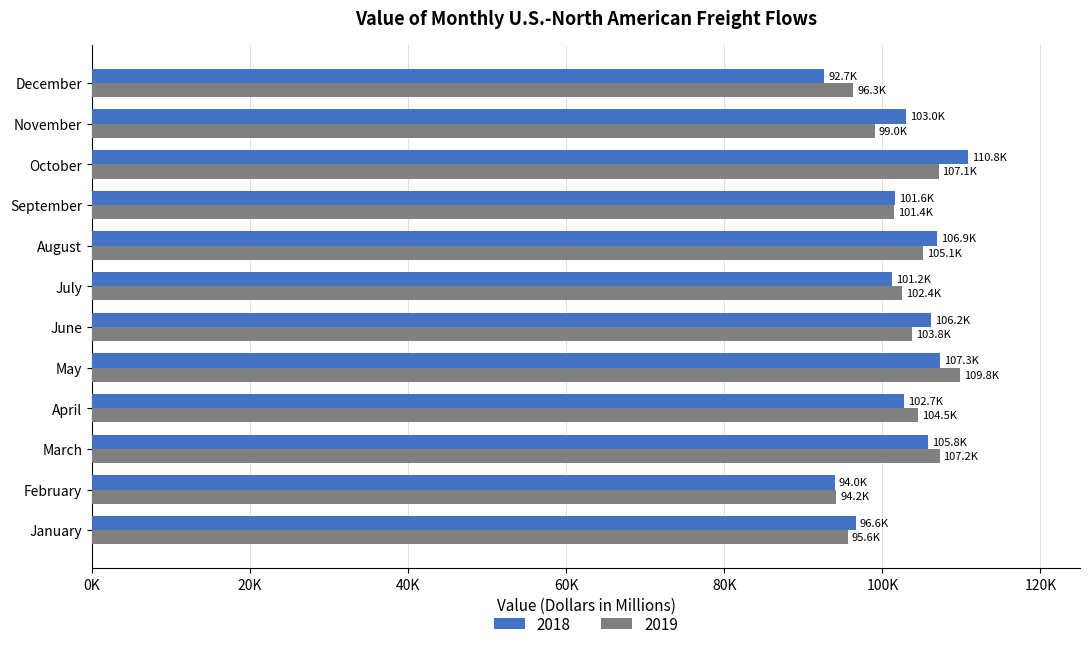

What are all the series names shown in the legend?

2018, 2019